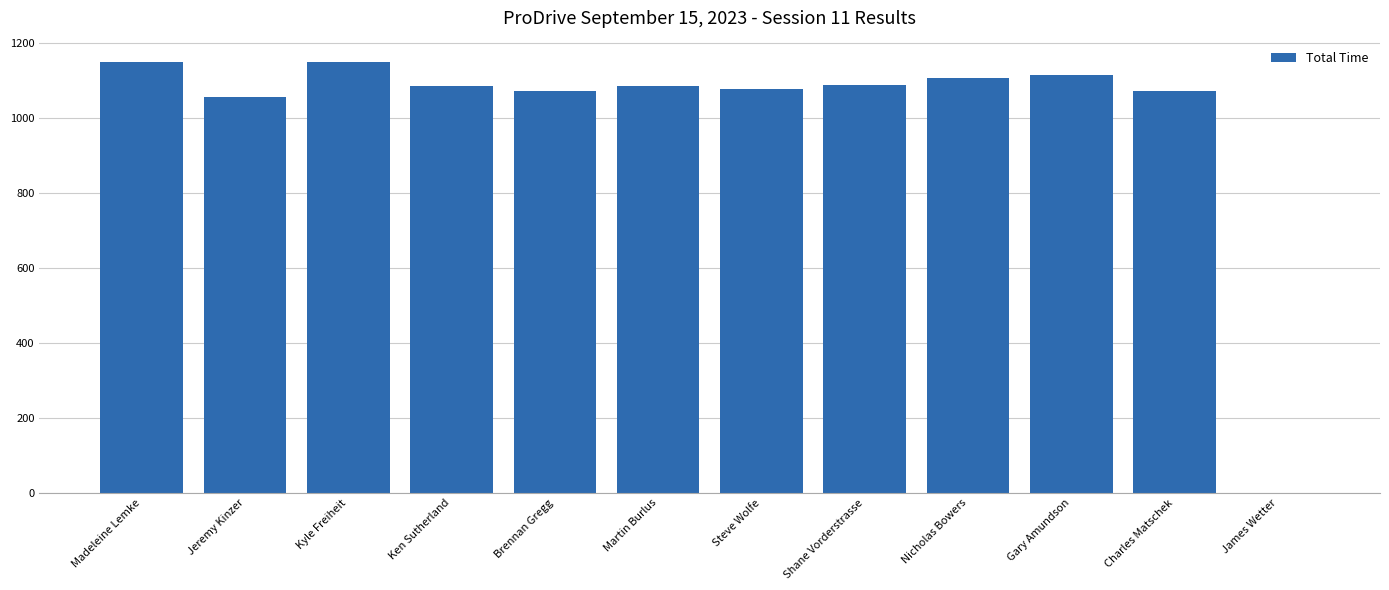

The chart shows a value of 505.5 at Shane Vorderstrasse. True or false?

False